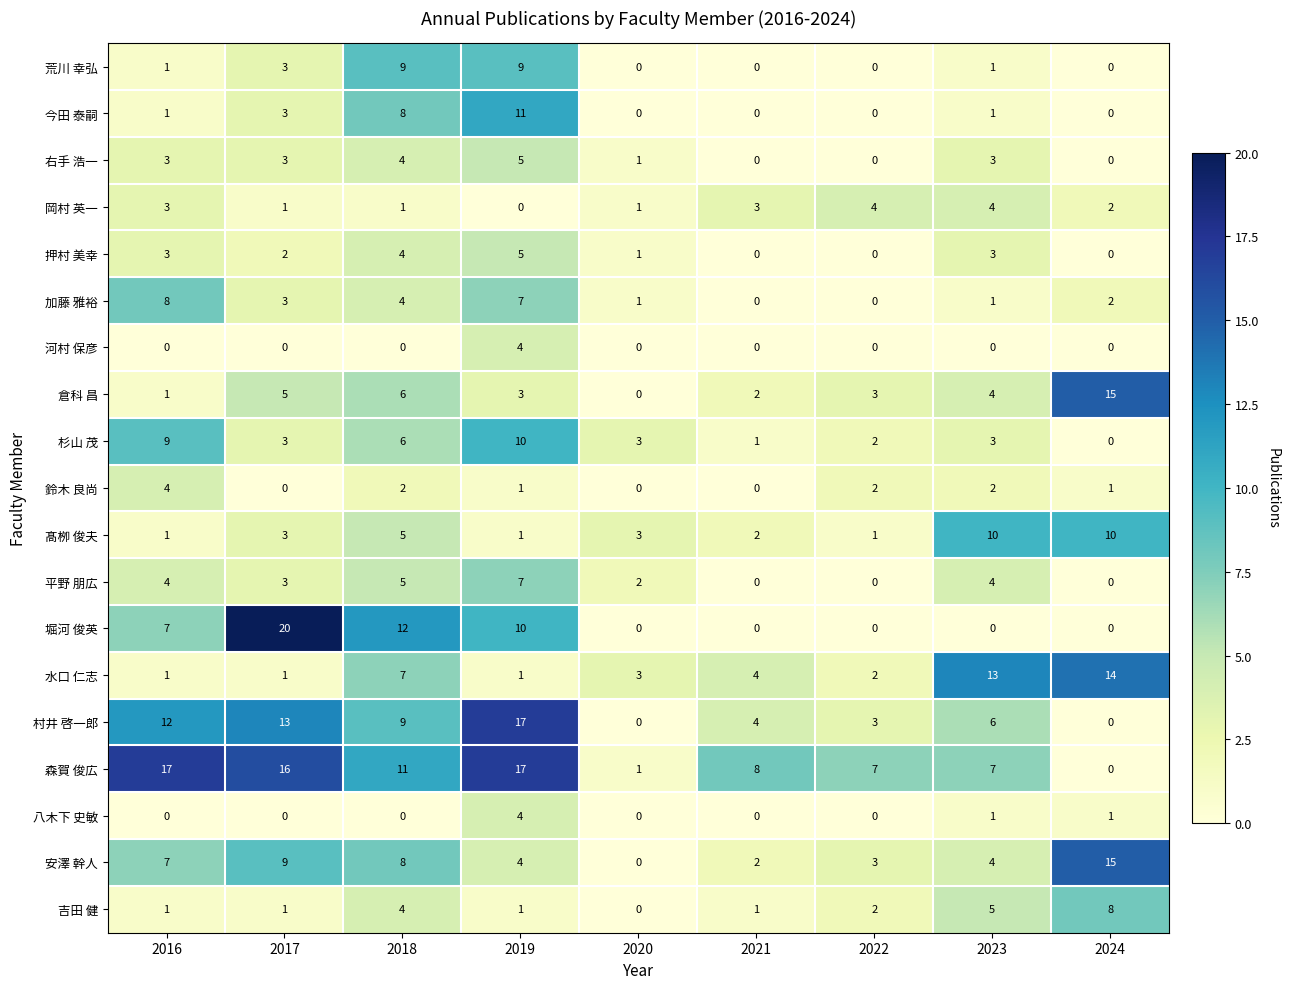

The 岡村 英一 series shows 4 at 2022. True or false?

True